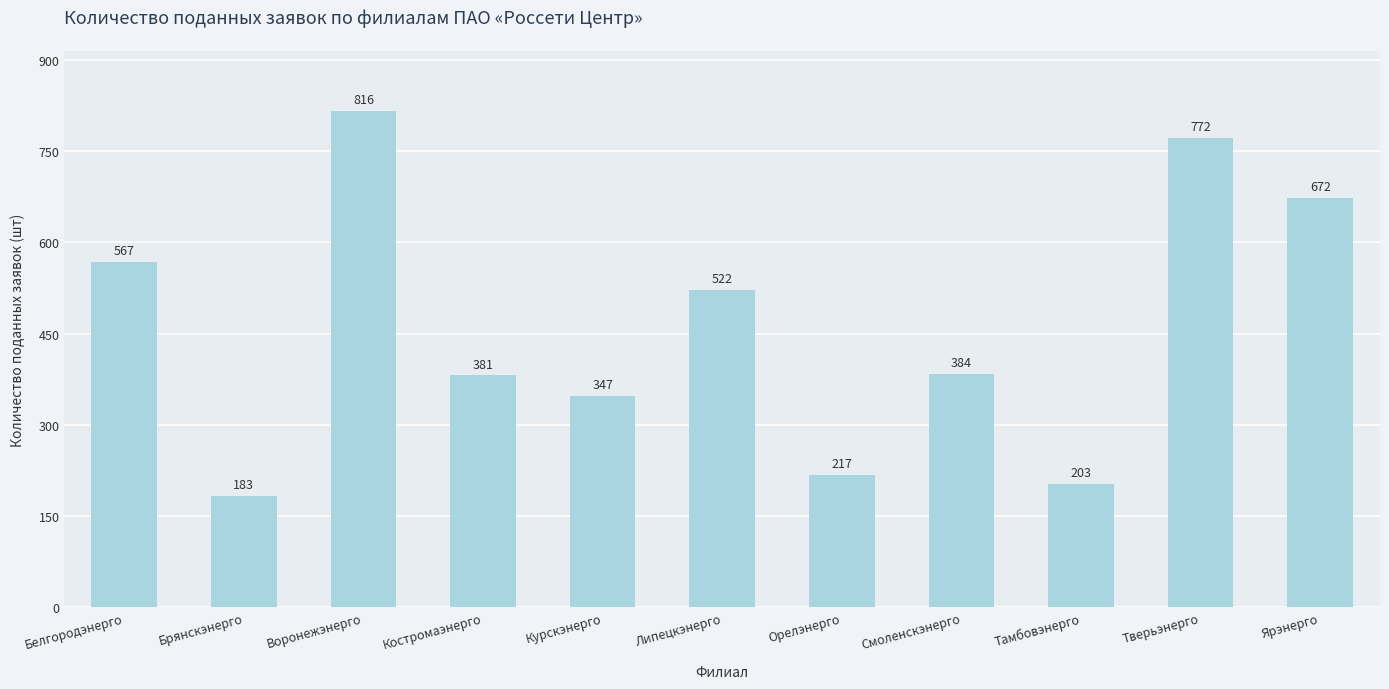

Rank the categories by value from lowest to highest.

Брянскэнерго, Тамбовэнерго, Орелэнерго, Курскэнерго, Костромаэнерго, Смоленскэнерго, Липецкэнерго, Белгородэнерго, Ярэнерго, Тверьэнерго, Воронежэнерго